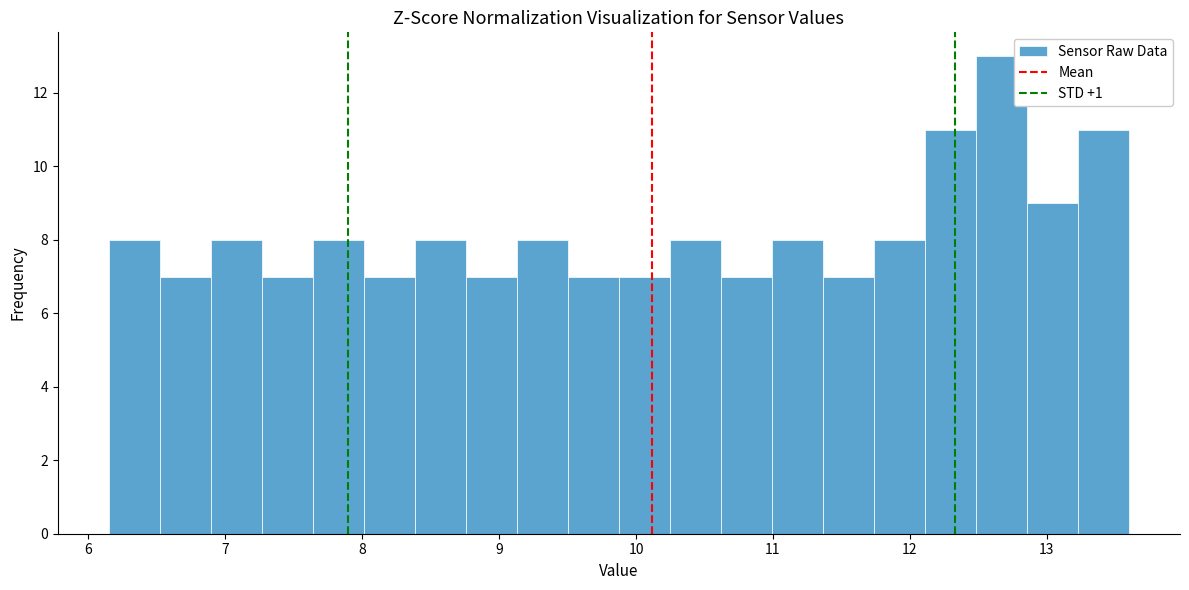

Around what value on the x-axis is the tallest bar? Give the approximate position of its centre, as read against the axis.

12.7